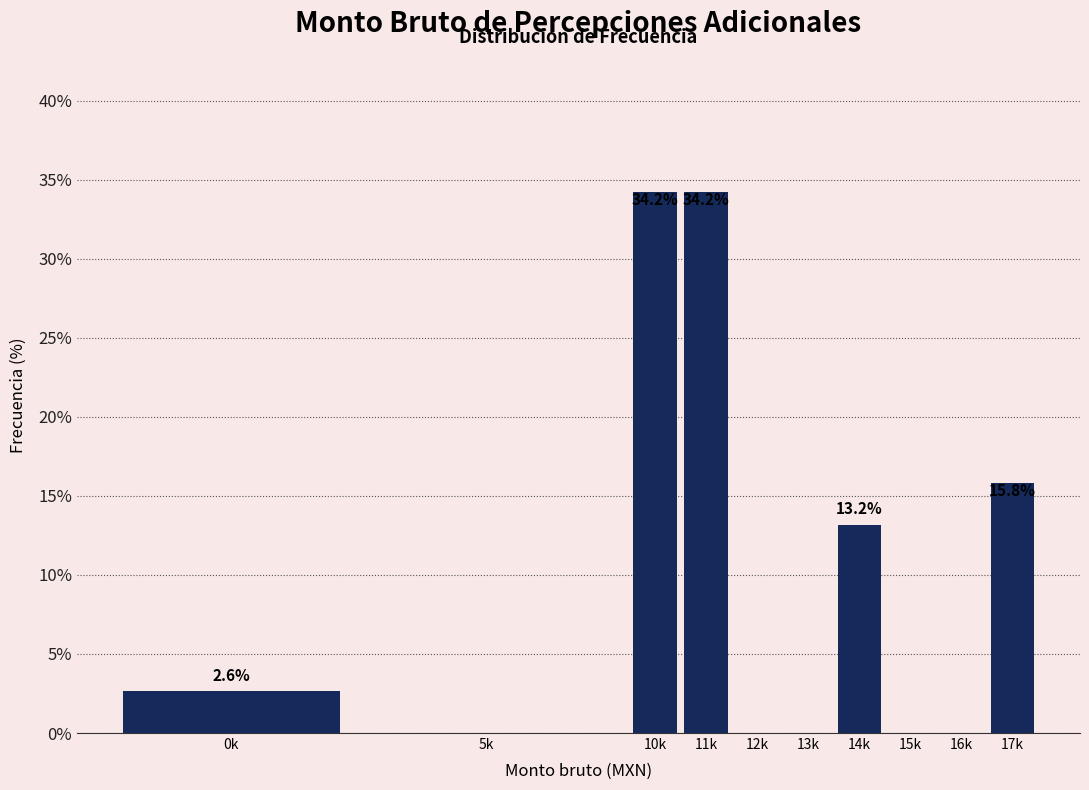

Reading left to right, what are all the values shown in this chart?

0k=2.6	5k=0.0	10k=34.2	11k=34.2	12k=0.0	13k=0.0	14k=13.2	15k=0.0	16k=0.0	17k=15.8